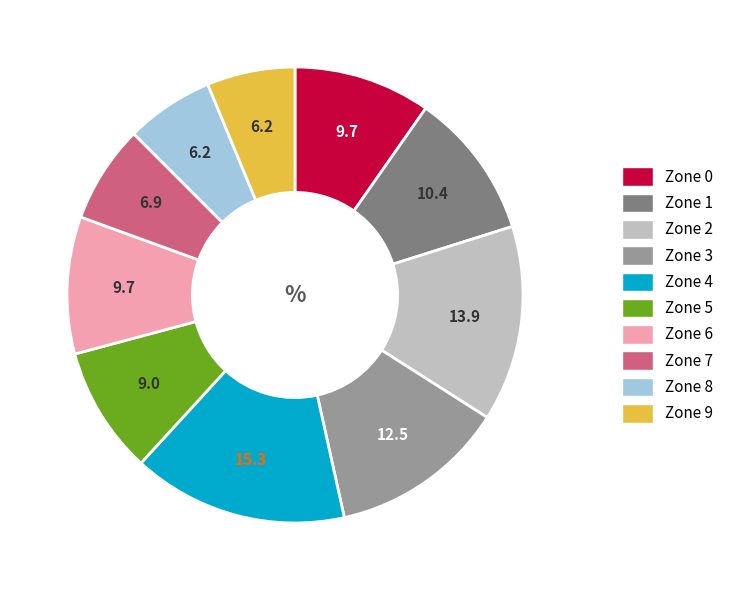

Which has a higher value, Zone 7 or Zone 2?

Zone 2